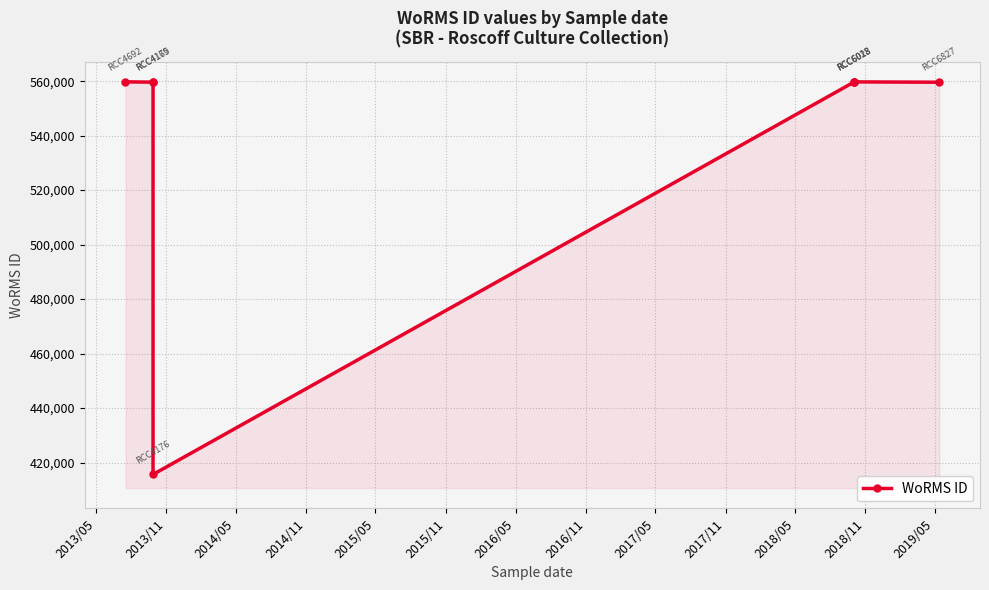

Reading right to left, list all the values displayed in this chart.

559610	559740	559740	559740	415634	559763	559638	559757